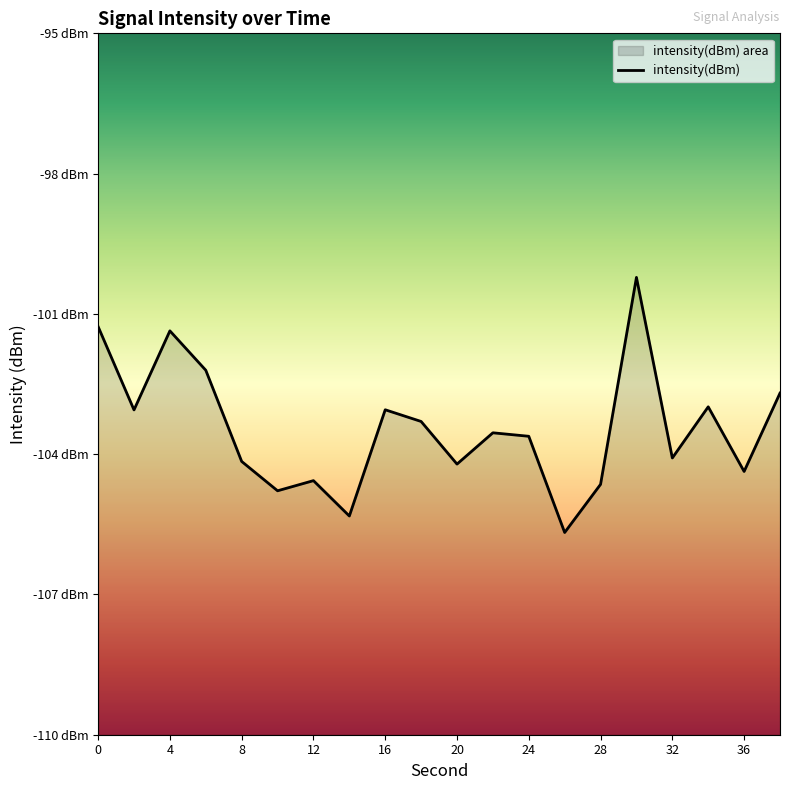

Rank the categories by value from highest to lowest.

30, 0, 4, 6, 38, 34, 16, 2, 18, 22, 24, 32, 8, 20, 36, 12, 28, 10, 14, 26